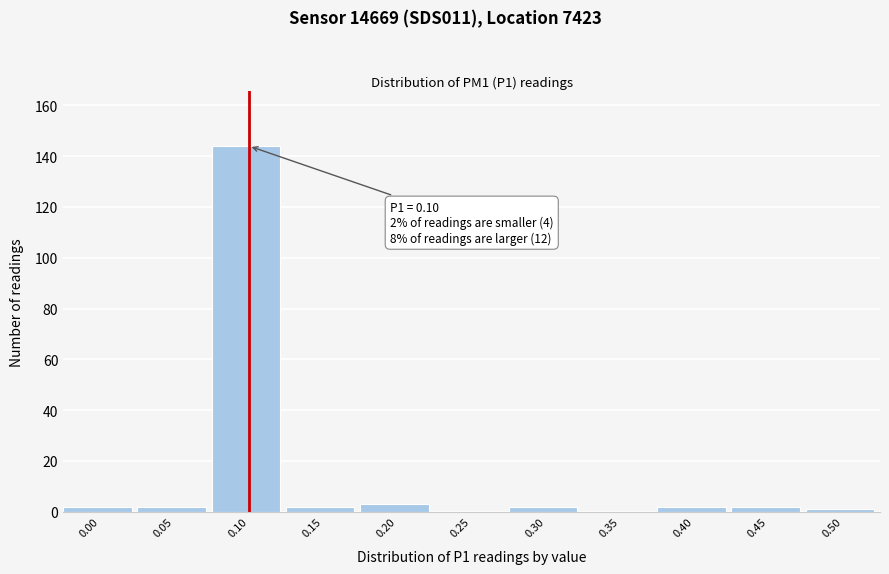

Reading right to left, transcribe all the data shown in this chart.

0.50=1	0.45=2	0.40=2	0.35=0	0.30=2	0.25=0	0.20=3	0.15=2	0.10=144	0.05=2	0.00=2